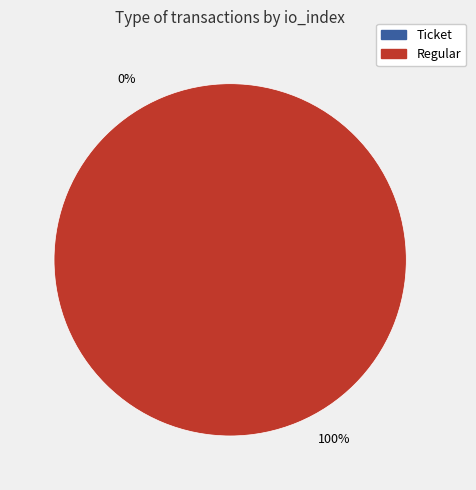

To the nearest percent, what is the average slice percentage?

50%